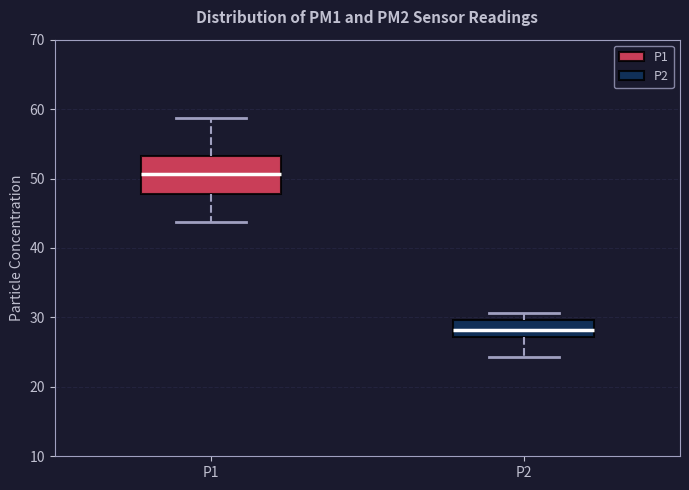

Reading left to right, transcribe this box plot: for each box, give where its median line is, the range the box spans, and where its two whiskers end, as read against the y-axis. The values are not printed on the chart, so give them approximately, as read against the axis.

P1: median 51, box 48 to 53, whiskers 44 to 59
P2: median 28, box 27 to 30, whiskers 24 to 31